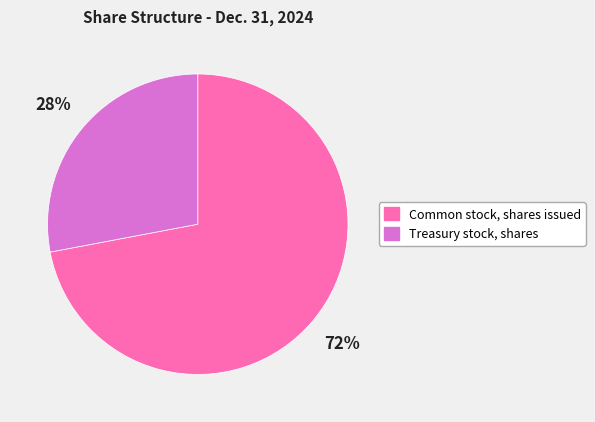

Does Common stock, shares issued account for over 50% of the chart?

Yes